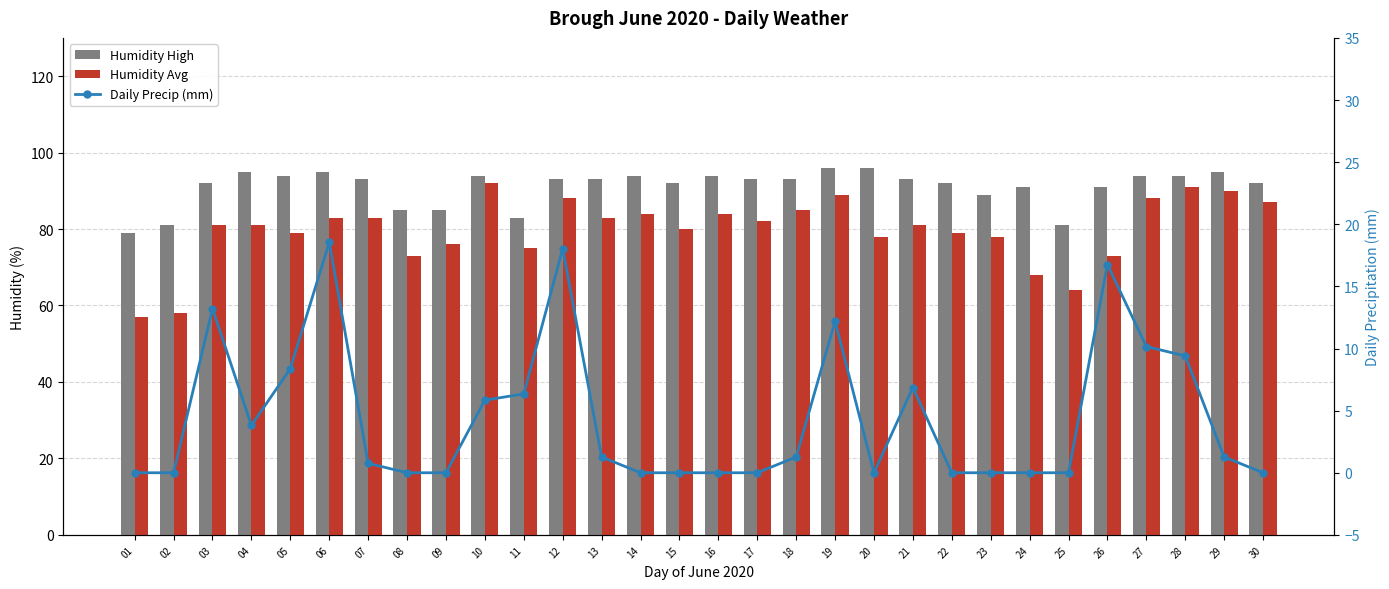

Reading right to left, transcribe all the data shown in this chart.

Humidity High: 30=92.0	29=95.0	28=94.0	27=94.0	26=91.0	25=81.0	24=91.0	23=89.0	22=92.0	21=93.0	20=96.0	19=96.0	18=93.0	17=93.0	16=94.0	15=92.0	14=94.0	13=93.0	12=93.0	11=83.0	10=94.0	09=85.0	08=85.0	07=93.0	06=95.0	05=94.0	04=95.0	03=92.0	02=81.0	01=79.0
Humidity Avg: 30=87.0	29=90.0	28=91.0	27=88.0	26=73.0	25=64.0	24=68.0	23=78.0	22=79.0	21=81.0	20=78.0	19=89.0	18=85.0	17=82.0	16=84.0	15=80.0	14=84.0	13=83.0	12=88.0	11=75.0	10=92.0	09=76.0	08=73.0	07=83.0	06=83.0	05=79.0	04=81.0	03=81.0	02=58.0	01=57.0
Daily Precip (mm): 30=0.0	29=1.3	28=9.4	27=10.2	26=16.8	25=0.0	24=0.0	23=0.0	22=0.0	21=6.9	20=0.0	19=12.2	18=1.3	17=0.0	16=0.0	15=0.0	14=0.0	13=1.3	12=18.0	11=6.3	10=5.8	09=0.0	08=0.0	07=0.8	06=18.5	05=8.4	04=3.8	03=13.2	02=0.0	01=0.0